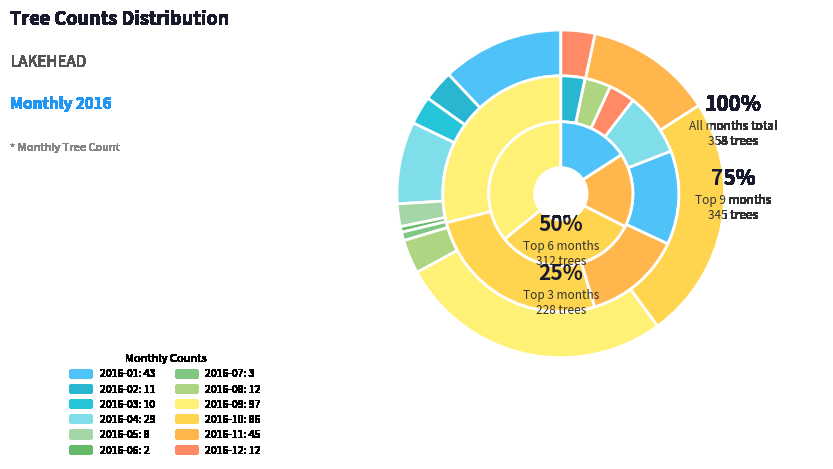

How many segments does this pie chart have?

12